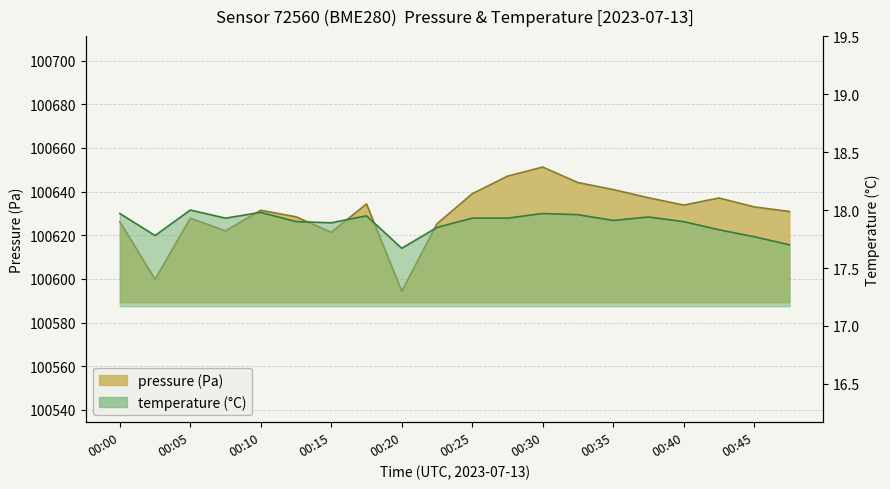

Rank the categories by value from lowest to highest.

00:20, 00:02, 00:15, 00:07, 00:22, 00:00, 00:05, 00:12, 00:47, 00:10, 00:45, 00:40, 00:17, 00:42, 00:37, 00:25, 00:35, 00:32, 00:27, 00:30